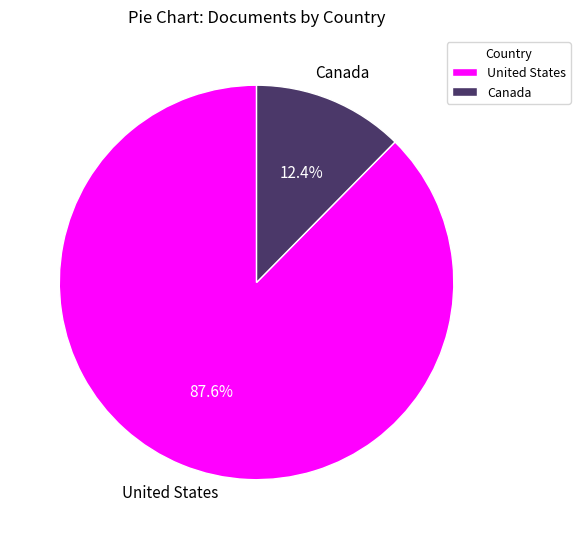

To the nearest percent, what percentage of the pie is United States?

88%